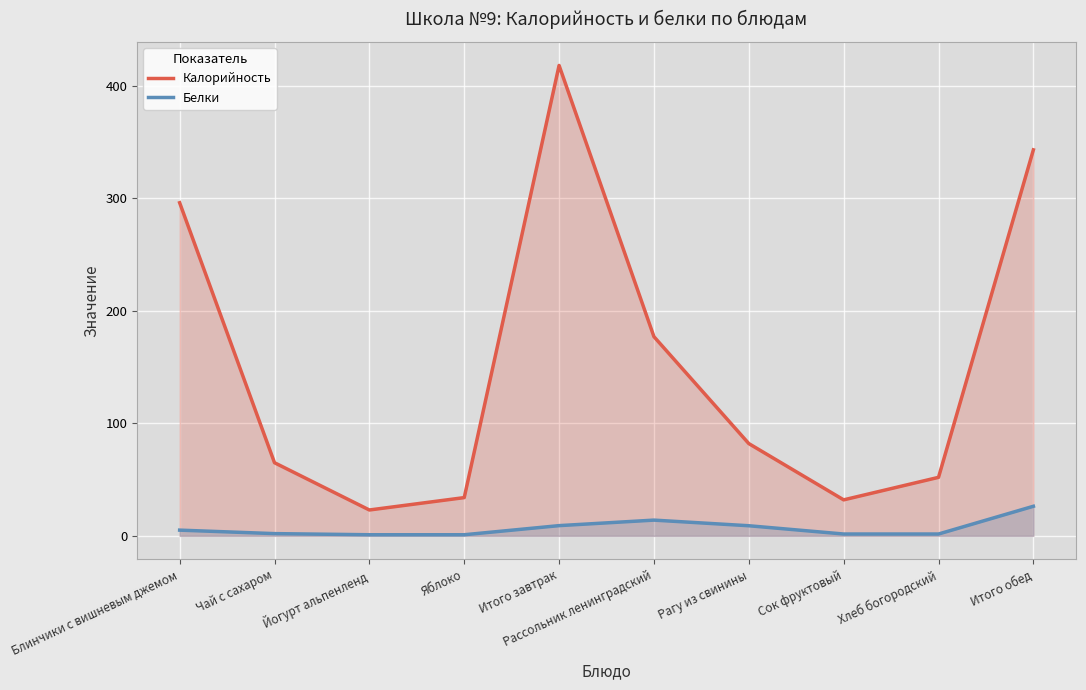

Where does the Белки series first go above 5?

Блинчики с вишневым джемом